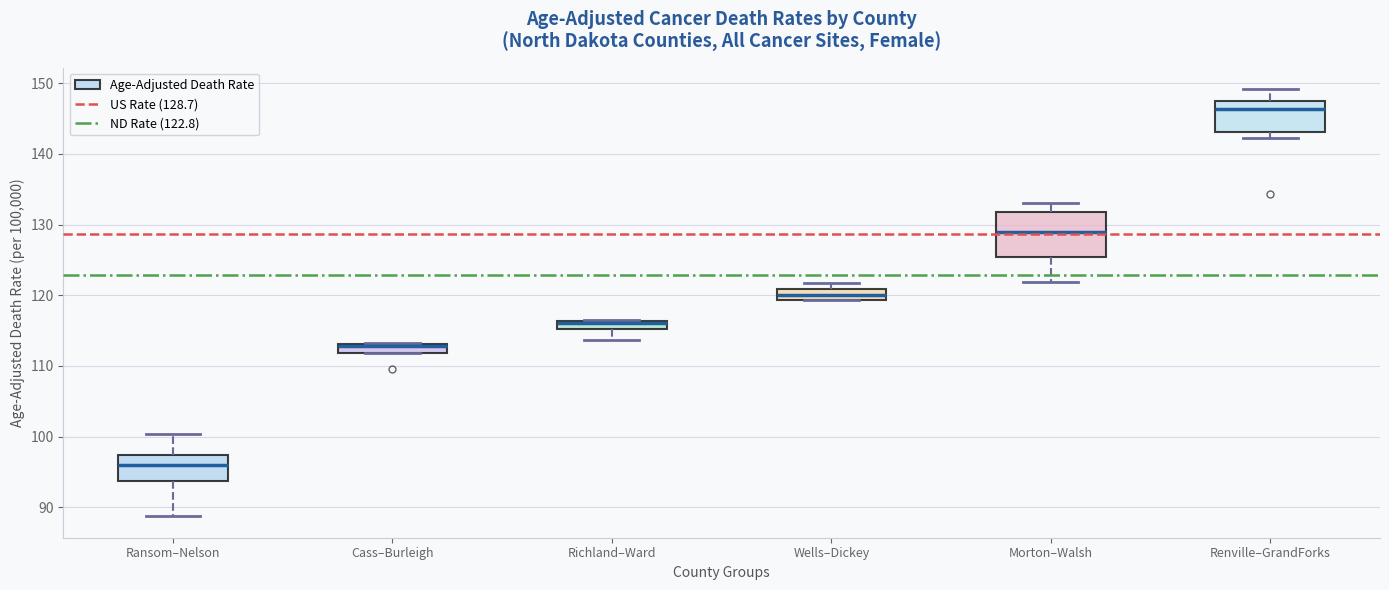

Comparing the boxes themselves (not the whiskers), which one is the tallest?

Morton–Walsh